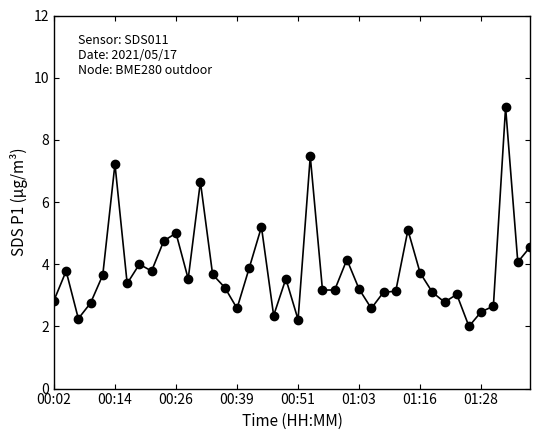

What is the value of the 24th point from the left?

3.2